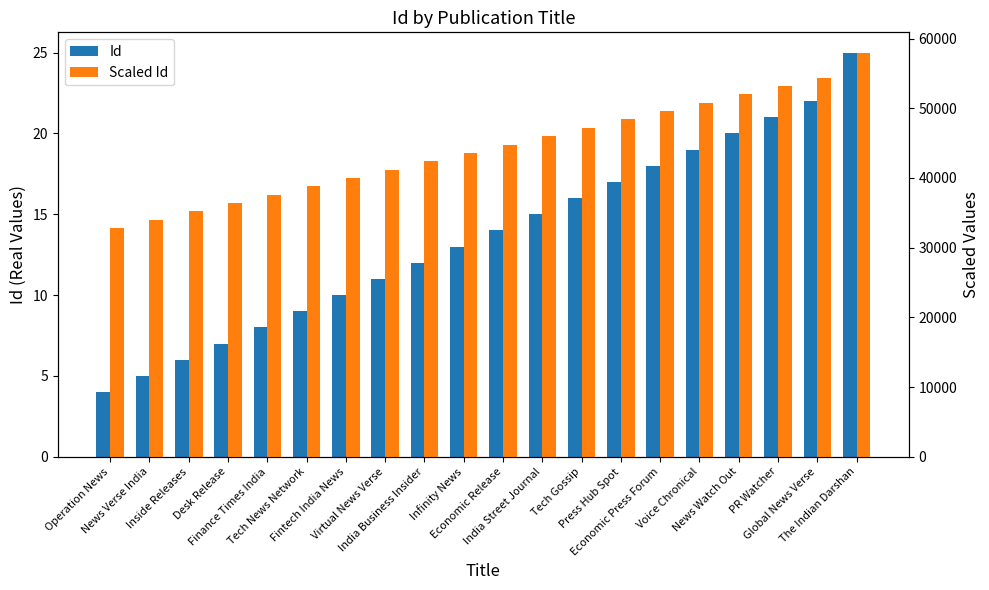

How many series are shown in this chart?

2